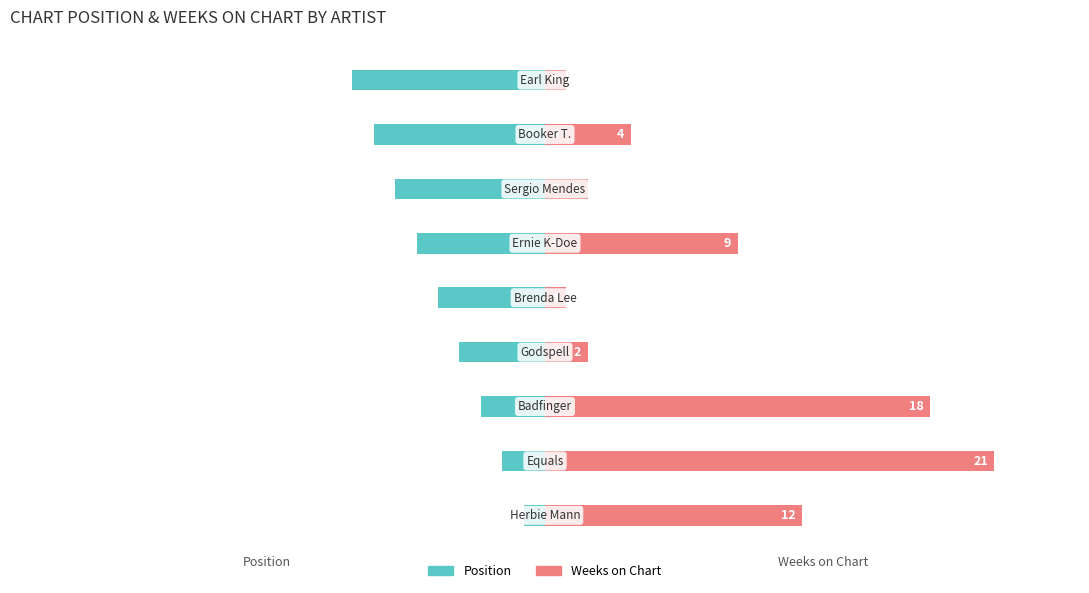

What is the sum of all Weeks on Chart values?

70